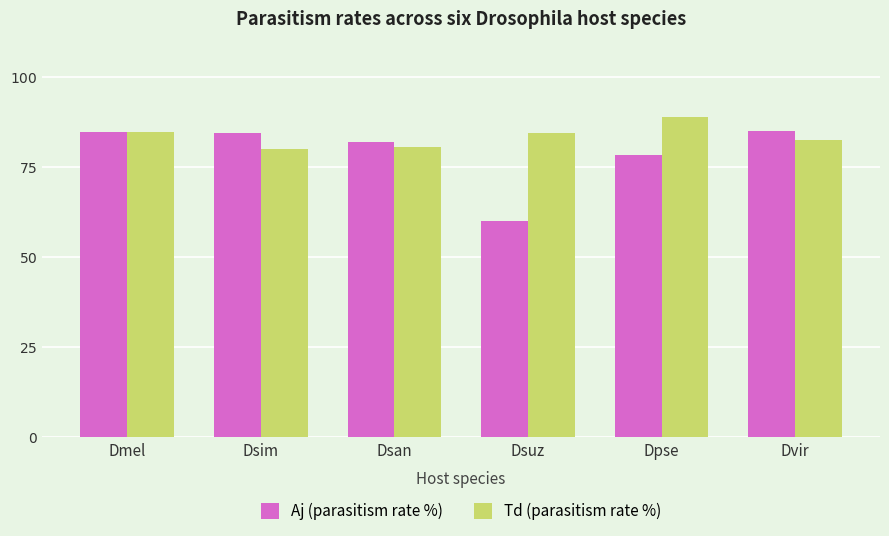

The value of Aj (parasitism rate %) at Dmel is 22.0. True or false?

False